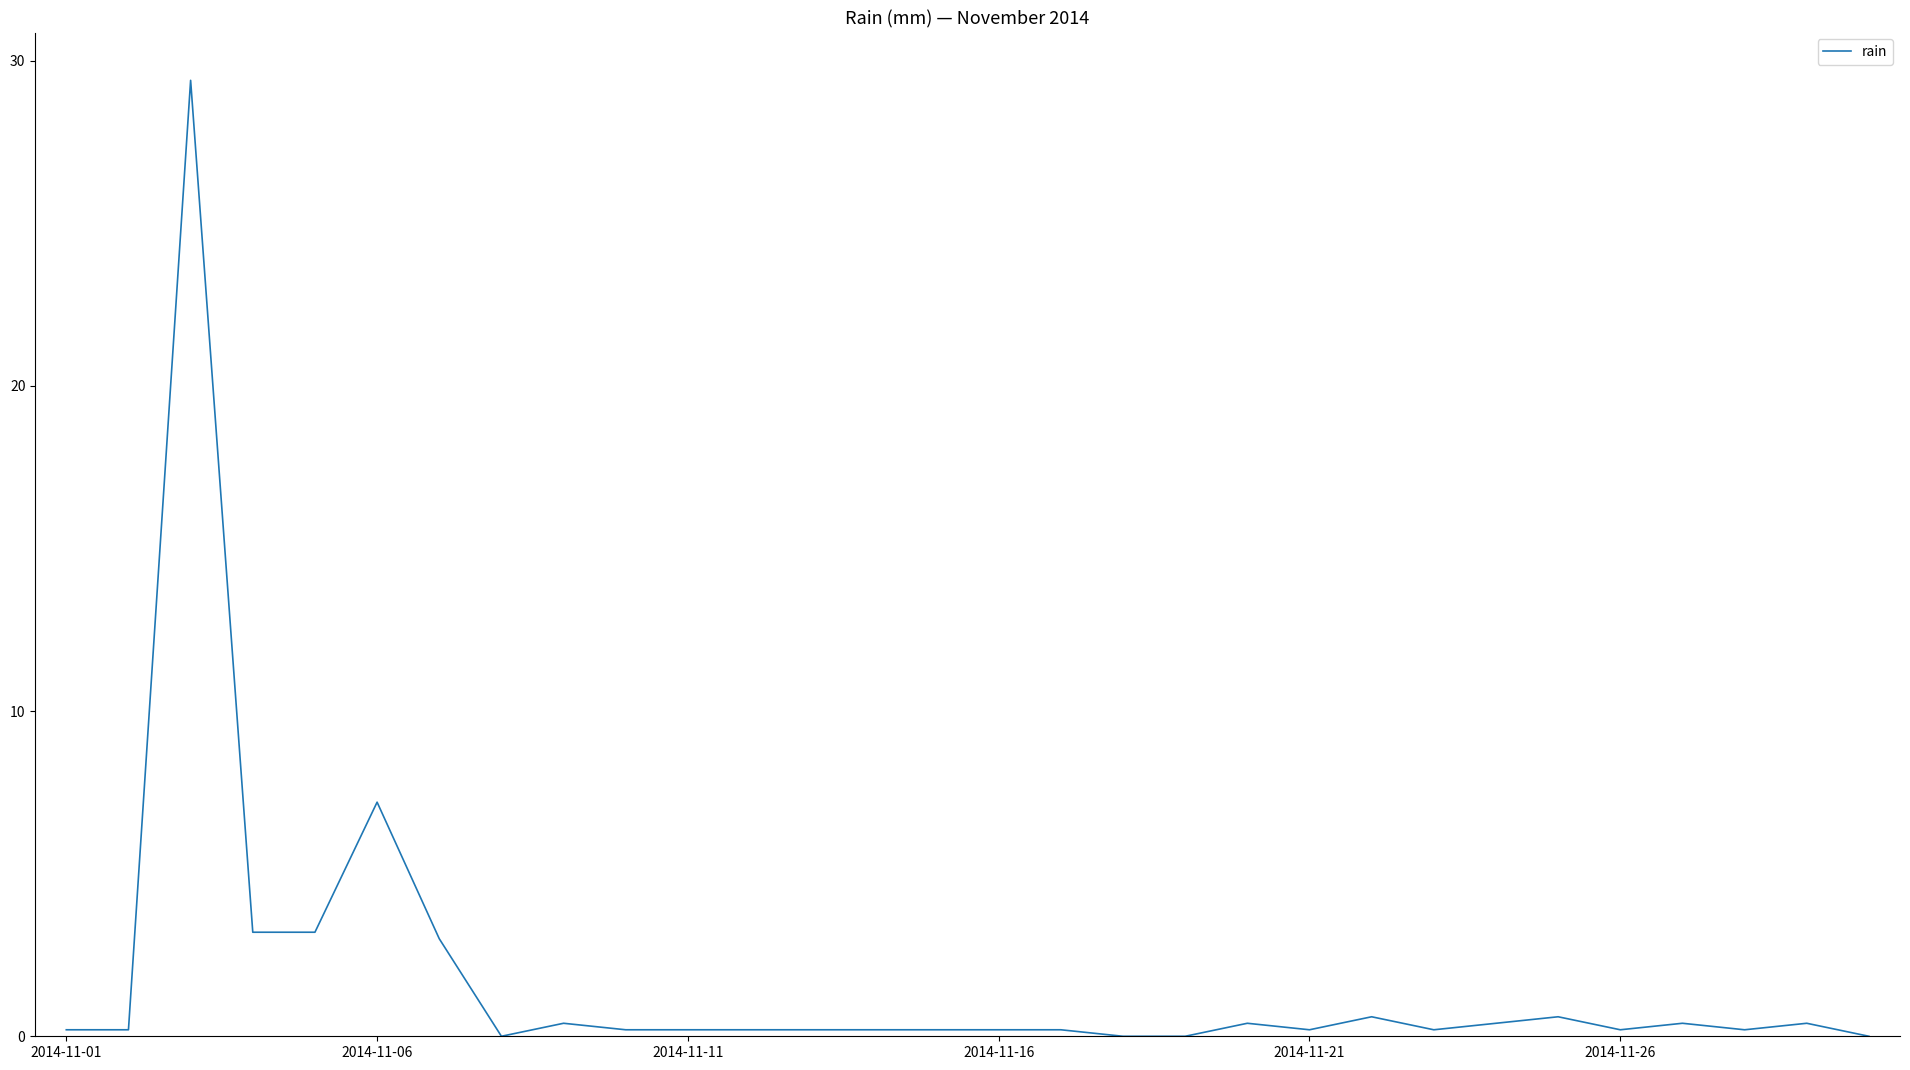

True or false: the data has more than 1 interior local peaks.

True